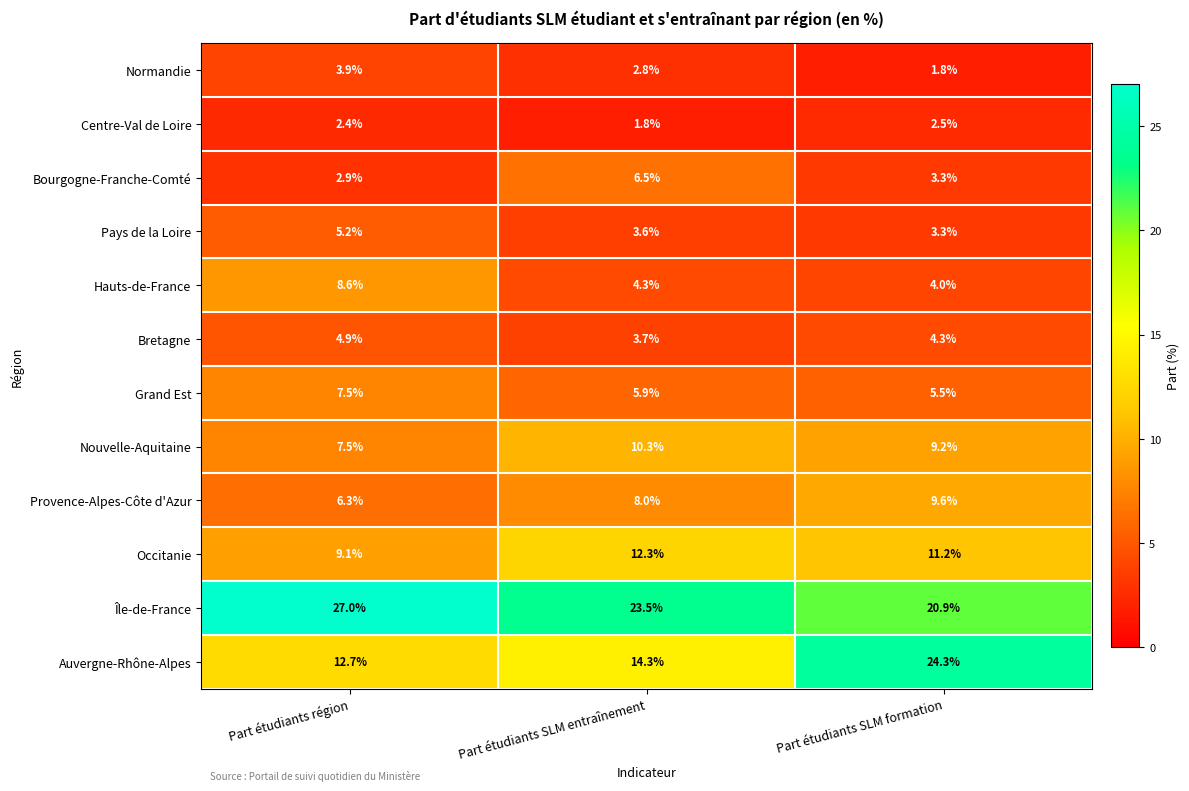

List the labels in order of Normandie value, smallest first.

Part étudiants SLM formation, Part étudiants SLM entraînement, Part étudiants région